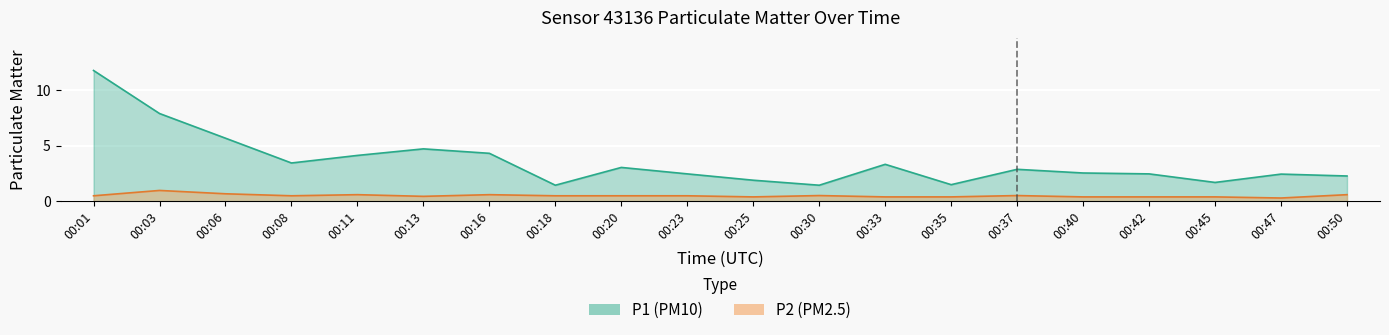

Which category has the highest value in the P2 series?

00:03